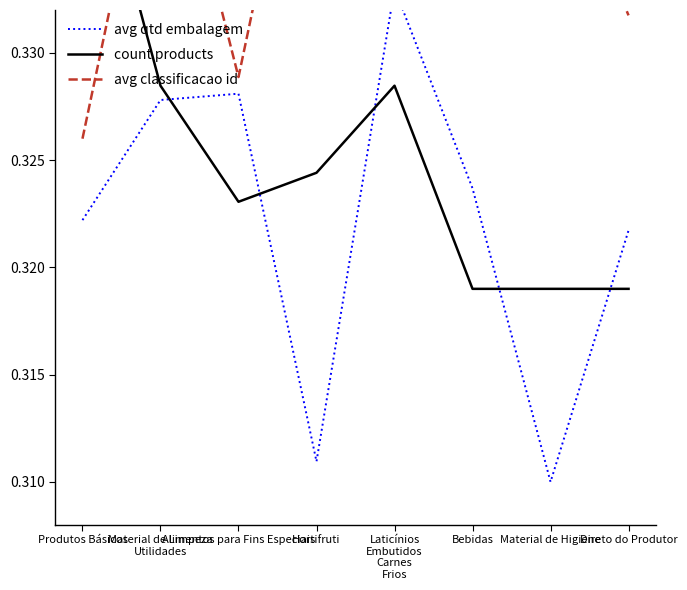

The count products series shows 0.3 at Material de Limpeza
Utilidades. True or false?

True